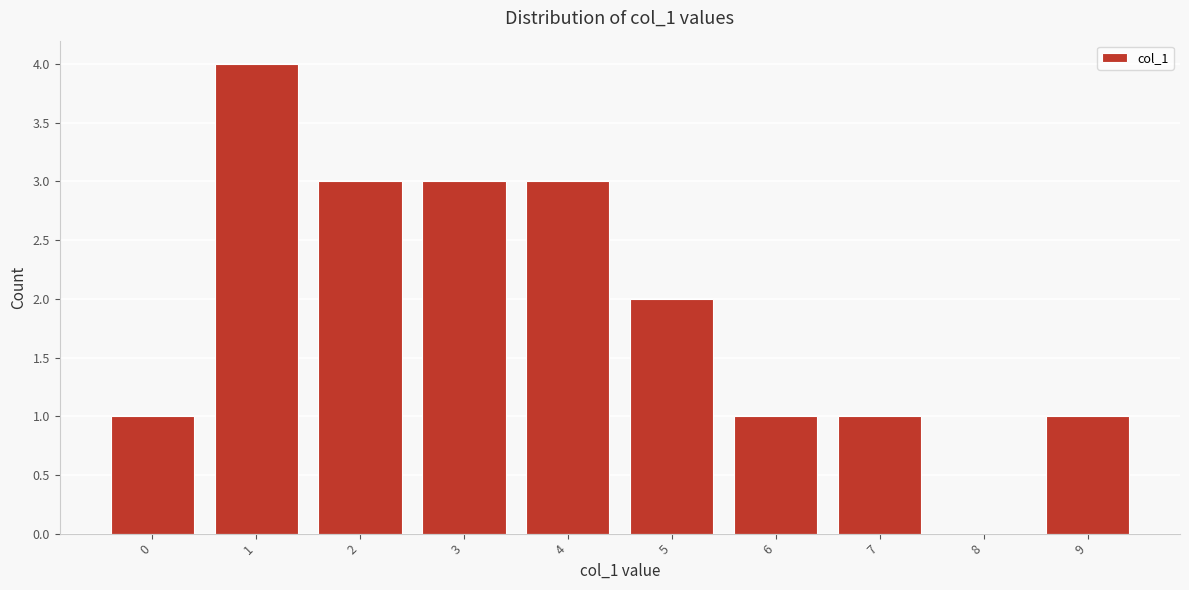

Reading right to left, what are all the values shown in this chart?

9=1	8=0	7=1	6=1	5=2	4=3	3=3	2=3	1=4	0=1